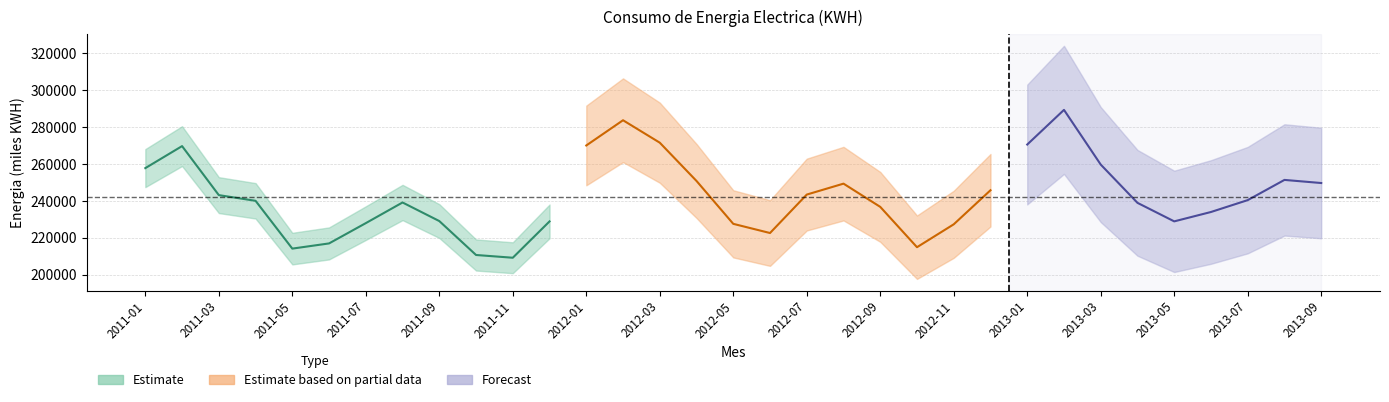

True or false: Variacion mensual has more than 0 interior local peaks.

True